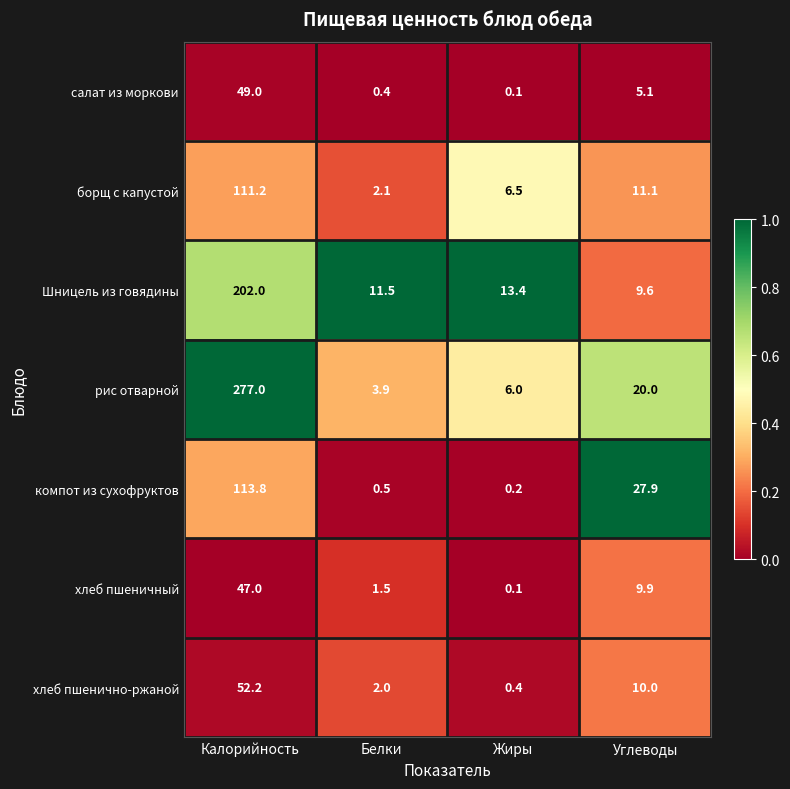

Between Калорийность and Белки, which series saw the biggest shift?

рис отварной